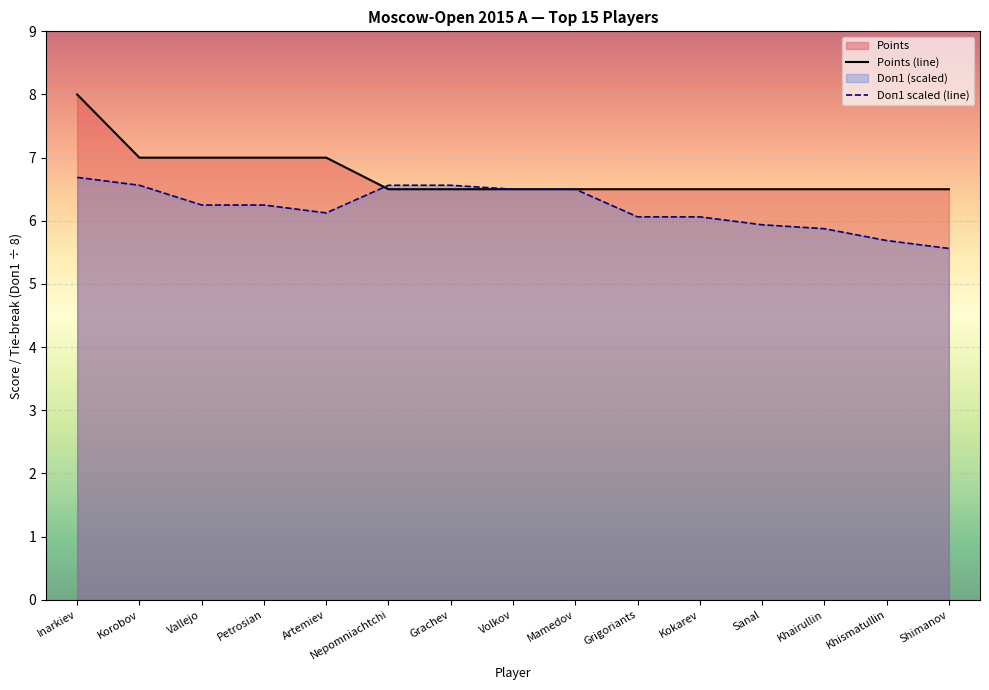

The Points (line) series shows 6.5 at Kokarev. True or false?

True